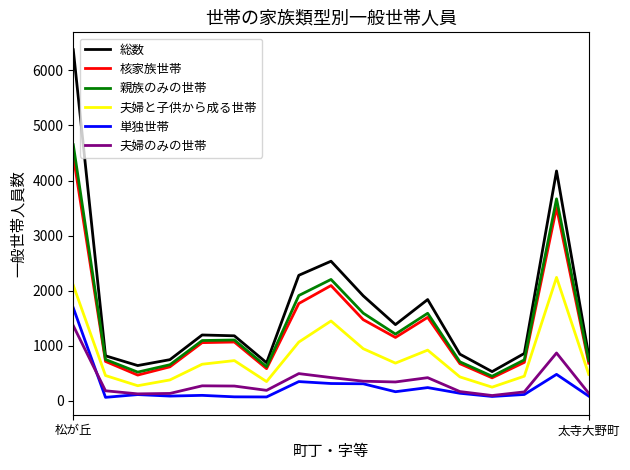

True or false: 親族のみの世帯 and 単独世帯 cross at least once.

False